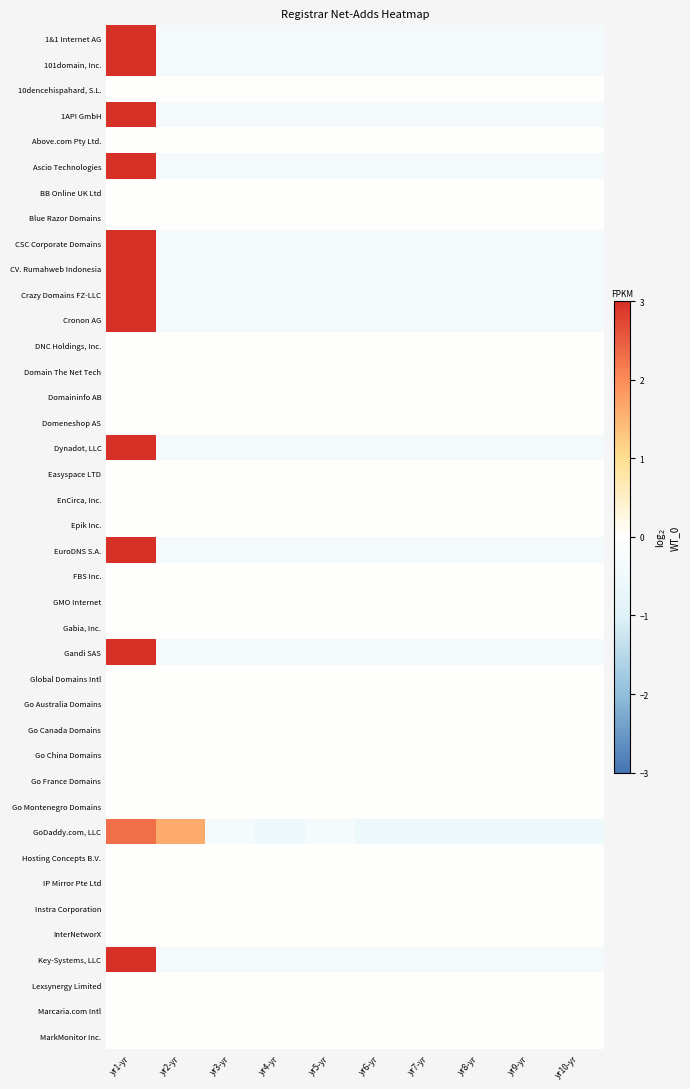

Reading left to right, transcribe all the data shown in this chart.

1&1 Internet AG: yr1-yr=3.0	yr2-yr=-0.3	yr3-yr=-0.3	yr4-yr=-0.3	yr5-yr=-0.3	yr6-yr=-0.3	yr7-yr=-0.3	yr8-yr=-0.3	yr9-yr=-0.3	yr10-yr=-0.3
101domain, Inc.: yr1-yr=3.0	yr2-yr=-0.3	yr3-yr=-0.3	yr4-yr=-0.3	yr5-yr=-0.3	yr6-yr=-0.3	yr7-yr=-0.3	yr8-yr=-0.3	yr9-yr=-0.3	yr10-yr=-0.3
10dencehispahard, S.L.: yr1-yr=0.0	yr2-yr=0.0	yr3-yr=0.0	yr4-yr=0.0	yr5-yr=0.0	yr6-yr=0.0	yr7-yr=0.0	yr8-yr=0.0	yr9-yr=0.0	yr10-yr=0.0
1API GmbH: yr1-yr=3.0	yr2-yr=-0.3	yr3-yr=-0.3	yr4-yr=-0.3	yr5-yr=-0.3	yr6-yr=-0.3	yr7-yr=-0.3	yr8-yr=-0.3	yr9-yr=-0.3	yr10-yr=-0.3
Above.com Pty Ltd.: yr1-yr=0.0	yr2-yr=0.0	yr3-yr=0.0	yr4-yr=0.0	yr5-yr=0.0	yr6-yr=0.0	yr7-yr=0.0	yr8-yr=0.0	yr9-yr=0.0	yr10-yr=0.0
Ascio Technologies: yr1-yr=3.0	yr2-yr=-0.3	yr3-yr=-0.3	yr4-yr=-0.3	yr5-yr=-0.3	yr6-yr=-0.3	yr7-yr=-0.3	yr8-yr=-0.3	yr9-yr=-0.3	yr10-yr=-0.3
BB Online UK Ltd: yr1-yr=0.0	yr2-yr=0.0	yr3-yr=0.0	yr4-yr=0.0	yr5-yr=0.0	yr6-yr=0.0	yr7-yr=0.0	yr8-yr=0.0	yr9-yr=0.0	yr10-yr=0.0
Blue Razor Domains: yr1-yr=0.0	yr2-yr=0.0	yr3-yr=0.0	yr4-yr=0.0	yr5-yr=0.0	yr6-yr=0.0	yr7-yr=0.0	yr8-yr=0.0	yr9-yr=0.0	yr10-yr=0.0
CSC Corporate Domains: yr1-yr=3.0	yr2-yr=-0.3	yr3-yr=-0.3	yr4-yr=-0.3	yr5-yr=-0.3	yr6-yr=-0.3	yr7-yr=-0.3	yr8-yr=-0.3	yr9-yr=-0.3	yr10-yr=-0.3
CV. Rumahweb Indonesia: yr1-yr=3.0	yr2-yr=-0.3	yr3-yr=-0.3	yr4-yr=-0.3	yr5-yr=-0.3	yr6-yr=-0.3	yr7-yr=-0.3	yr8-yr=-0.3	yr9-yr=-0.3	yr10-yr=-0.3
Crazy Domains FZ-LLC: yr1-yr=3.0	yr2-yr=-0.3	yr3-yr=-0.3	yr4-yr=-0.3	yr5-yr=-0.3	yr6-yr=-0.3	yr7-yr=-0.3	yr8-yr=-0.3	yr9-yr=-0.3	yr10-yr=-0.3
Cronon AG: yr1-yr=3.0	yr2-yr=-0.3	yr3-yr=-0.3	yr4-yr=-0.3	yr5-yr=-0.3	yr6-yr=-0.3	yr7-yr=-0.3	yr8-yr=-0.3	yr9-yr=-0.3	yr10-yr=-0.3
DNC Holdings, Inc.: yr1-yr=0.0	yr2-yr=0.0	yr3-yr=0.0	yr4-yr=0.0	yr5-yr=0.0	yr6-yr=0.0	yr7-yr=0.0	yr8-yr=0.0	yr9-yr=0.0	yr10-yr=0.0
Domain The Net Tech: yr1-yr=0.0	yr2-yr=0.0	yr3-yr=0.0	yr4-yr=0.0	yr5-yr=0.0	yr6-yr=0.0	yr7-yr=0.0	yr8-yr=0.0	yr9-yr=0.0	yr10-yr=0.0
Domaininfo AB: yr1-yr=0.0	yr2-yr=0.0	yr3-yr=0.0	yr4-yr=0.0	yr5-yr=0.0	yr6-yr=0.0	yr7-yr=0.0	yr8-yr=0.0	yr9-yr=0.0	yr10-yr=0.0
Domeneshop AS: yr1-yr=0.0	yr2-yr=0.0	yr3-yr=0.0	yr4-yr=0.0	yr5-yr=0.0	yr6-yr=0.0	yr7-yr=0.0	yr8-yr=0.0	yr9-yr=0.0	yr10-yr=0.0
Dynadot, LLC: yr1-yr=3.0	yr2-yr=-0.3	yr3-yr=-0.3	yr4-yr=-0.3	yr5-yr=-0.3	yr6-yr=-0.3	yr7-yr=-0.3	yr8-yr=-0.3	yr9-yr=-0.3	yr10-yr=-0.3
Easyspace LTD: yr1-yr=0.0	yr2-yr=0.0	yr3-yr=0.0	yr4-yr=0.0	yr5-yr=0.0	yr6-yr=0.0	yr7-yr=0.0	yr8-yr=0.0	yr9-yr=0.0	yr10-yr=0.0
EnCirca, Inc.: yr1-yr=0.0	yr2-yr=0.0	yr3-yr=0.0	yr4-yr=0.0	yr5-yr=0.0	yr6-yr=0.0	yr7-yr=0.0	yr8-yr=0.0	yr9-yr=0.0	yr10-yr=0.0
Epik Inc.: yr1-yr=0.0	yr2-yr=0.0	yr3-yr=0.0	yr4-yr=0.0	yr5-yr=0.0	yr6-yr=0.0	yr7-yr=0.0	yr8-yr=0.0	yr9-yr=0.0	yr10-yr=0.0
EuroDNS S.A.: yr1-yr=3.0	yr2-yr=-0.3	yr3-yr=-0.3	yr4-yr=-0.3	yr5-yr=-0.3	yr6-yr=-0.3	yr7-yr=-0.3	yr8-yr=-0.3	yr9-yr=-0.3	yr10-yr=-0.3
FBS Inc.: yr1-yr=0.0	yr2-yr=0.0	yr3-yr=0.0	yr4-yr=0.0	yr5-yr=0.0	yr6-yr=0.0	yr7-yr=0.0	yr8-yr=0.0	yr9-yr=0.0	yr10-yr=0.0
GMO Internet: yr1-yr=0.0	yr2-yr=0.0	yr3-yr=0.0	yr4-yr=0.0	yr5-yr=0.0	yr6-yr=0.0	yr7-yr=0.0	yr8-yr=0.0	yr9-yr=0.0	yr10-yr=0.0
Gabia, Inc.: yr1-yr=0.0	yr2-yr=0.0	yr3-yr=0.0	yr4-yr=0.0	yr5-yr=0.0	yr6-yr=0.0	yr7-yr=0.0	yr8-yr=0.0	yr9-yr=0.0	yr10-yr=0.0
Gandi SAS: yr1-yr=3.0	yr2-yr=-0.3	yr3-yr=-0.3	yr4-yr=-0.3	yr5-yr=-0.3	yr6-yr=-0.3	yr7-yr=-0.3	yr8-yr=-0.3	yr9-yr=-0.3	yr10-yr=-0.3
Global Domains Intl: yr1-yr=0.0	yr2-yr=0.0	yr3-yr=0.0	yr4-yr=0.0	yr5-yr=0.0	yr6-yr=0.0	yr7-yr=0.0	yr8-yr=0.0	yr9-yr=0.0	yr10-yr=0.0
Go Australia Domains: yr1-yr=0.0	yr2-yr=0.0	yr3-yr=0.0	yr4-yr=0.0	yr5-yr=0.0	yr6-yr=0.0	yr7-yr=0.0	yr8-yr=0.0	yr9-yr=0.0	yr10-yr=0.0
Go Canada Domains: yr1-yr=0.0	yr2-yr=0.0	yr3-yr=0.0	yr4-yr=0.0	yr5-yr=0.0	yr6-yr=0.0	yr7-yr=0.0	yr8-yr=0.0	yr9-yr=0.0	yr10-yr=0.0
Go China Domains: yr1-yr=0.0	yr2-yr=0.0	yr3-yr=0.0	yr4-yr=0.0	yr5-yr=0.0	yr6-yr=0.0	yr7-yr=0.0	yr8-yr=0.0	yr9-yr=0.0	yr10-yr=0.0
Go France Domains: yr1-yr=0.0	yr2-yr=0.0	yr3-yr=0.0	yr4-yr=0.0	yr5-yr=0.0	yr6-yr=0.0	yr7-yr=0.0	yr8-yr=0.0	yr9-yr=0.0	yr10-yr=0.0
Go Montenegro Domains: yr1-yr=0.0	yr2-yr=0.0	yr3-yr=0.0	yr4-yr=0.0	yr5-yr=0.0	yr6-yr=0.0	yr7-yr=0.0	yr8-yr=0.0	yr9-yr=0.0	yr10-yr=0.0
GoDaddy.com, LLC: yr1-yr=2.3	yr2-yr=1.6	yr3-yr=-0.3	yr4-yr=-0.6	yr5-yr=-0.3	yr6-yr=-0.6	yr7-yr=-0.6	yr8-yr=-0.6	yr9-yr=-0.6	yr10-yr=-0.6
Hosting Concepts B.V.: yr1-yr=0.0	yr2-yr=0.0	yr3-yr=0.0	yr4-yr=0.0	yr5-yr=0.0	yr6-yr=0.0	yr7-yr=0.0	yr8-yr=0.0	yr9-yr=0.0	yr10-yr=0.0
IP Mirror Pte Ltd: yr1-yr=0.0	yr2-yr=0.0	yr3-yr=0.0	yr4-yr=0.0	yr5-yr=0.0	yr6-yr=0.0	yr7-yr=0.0	yr8-yr=0.0	yr9-yr=0.0	yr10-yr=0.0
Instra Corporation: yr1-yr=0.0	yr2-yr=0.0	yr3-yr=0.0	yr4-yr=0.0	yr5-yr=0.0	yr6-yr=0.0	yr7-yr=0.0	yr8-yr=0.0	yr9-yr=0.0	yr10-yr=0.0
InterNetworX: yr1-yr=0.0	yr2-yr=0.0	yr3-yr=0.0	yr4-yr=0.0	yr5-yr=0.0	yr6-yr=0.0	yr7-yr=0.0	yr8-yr=0.0	yr9-yr=0.0	yr10-yr=0.0
Key-Systems, LLC: yr1-yr=3.0	yr2-yr=-0.3	yr3-yr=-0.3	yr4-yr=-0.3	yr5-yr=-0.3	yr6-yr=-0.3	yr7-yr=-0.3	yr8-yr=-0.3	yr9-yr=-0.3	yr10-yr=-0.3
Lexsynergy Limited: yr1-yr=0.0	yr2-yr=0.0	yr3-yr=0.0	yr4-yr=0.0	yr5-yr=0.0	yr6-yr=0.0	yr7-yr=0.0	yr8-yr=0.0	yr9-yr=0.0	yr10-yr=0.0
Marcaria.com Intl: yr1-yr=0.0	yr2-yr=0.0	yr3-yr=0.0	yr4-yr=0.0	yr5-yr=0.0	yr6-yr=0.0	yr7-yr=0.0	yr8-yr=0.0	yr9-yr=0.0	yr10-yr=0.0
MarkMonitor Inc.: yr1-yr=0.0	yr2-yr=0.0	yr3-yr=0.0	yr4-yr=0.0	yr5-yr=0.0	yr6-yr=0.0	yr7-yr=0.0	yr8-yr=0.0	yr9-yr=0.0	yr10-yr=0.0